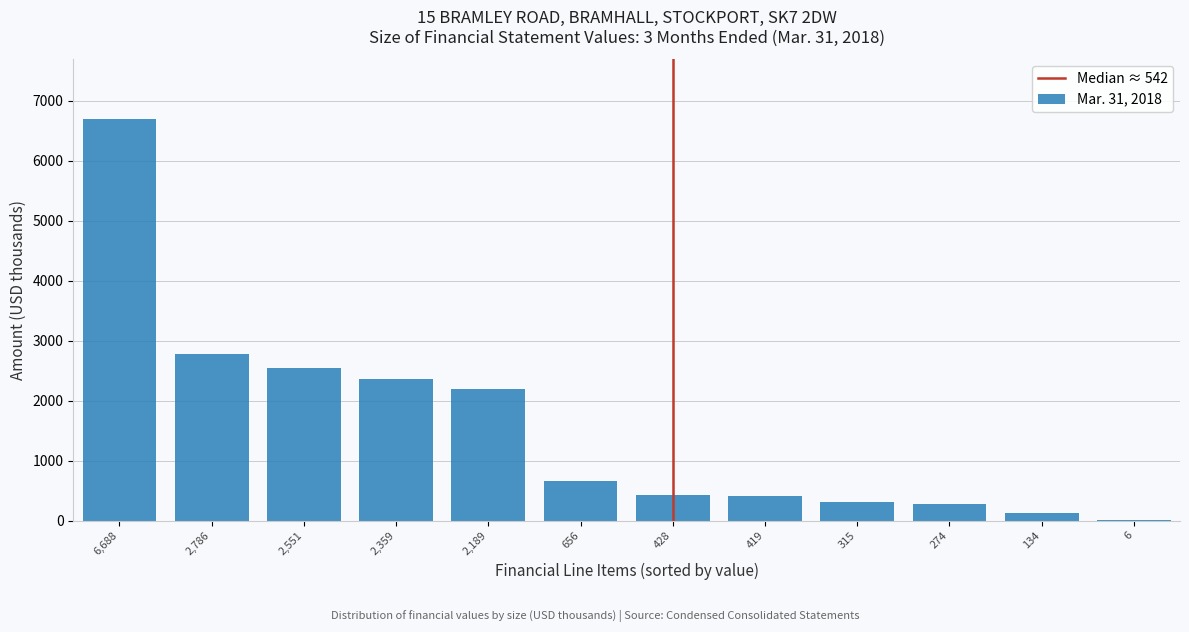

What is the change in value from 428 to 274?

-154